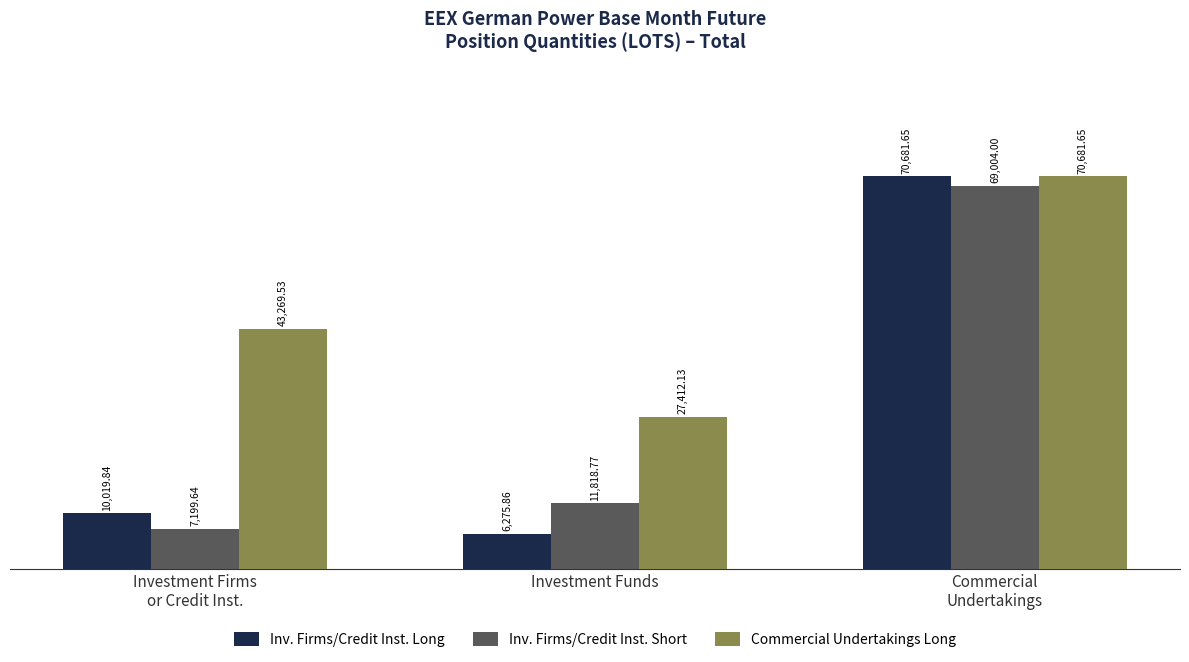

How many groups of bars are there?

3